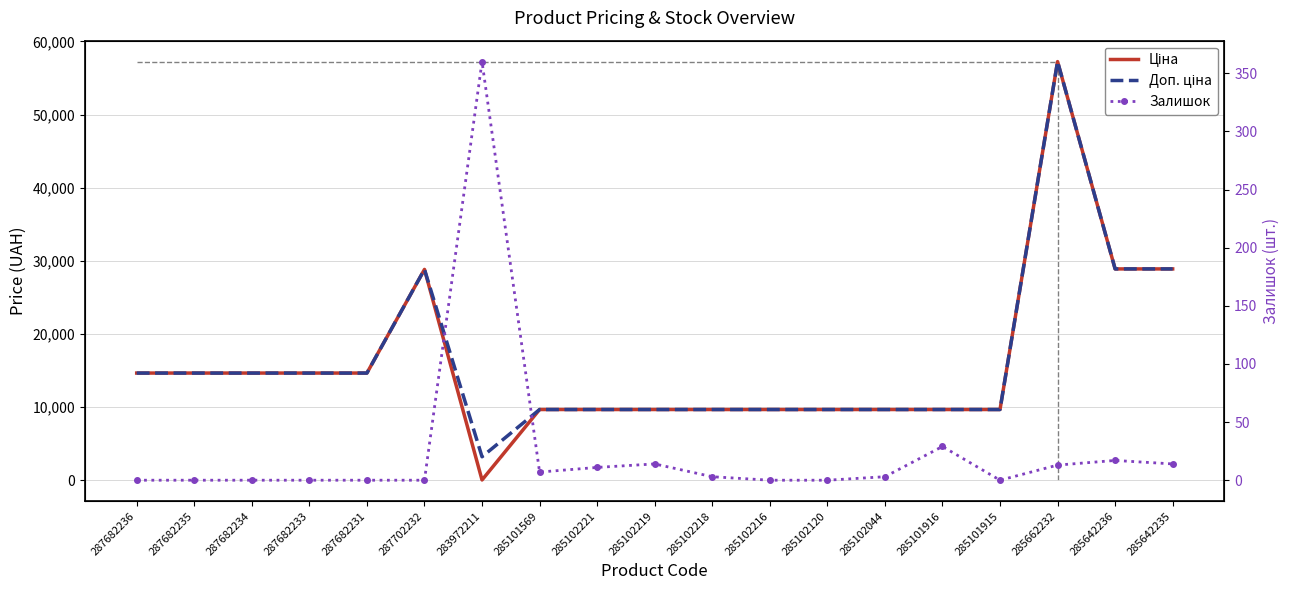

Reading left to right, list all the values displayed in this chart.

Ціна: 14649.6	14649.6	14649.6	14649.6	14649.6	28821.8	32.0	9664.7	9664.7	9664.7	9664.7	9664.7	9664.7	9664.7	9664.7	9664.7	57235.5	28890.3	28890.3
Доп. ціна: 14649.6	14649.6	14649.6	14649.6	14649.6	28821.8	3205.0	9664.7	9664.7	9664.7	9664.7	9664.7	9664.7	9664.7	9664.7	9664.7	57235.5	28890.3	28890.3
Залишок: 0.0	0.0	0.0	0.0	0.0	0.0	360.0	7.0	11.0	14.0	3.0	0.0	0.0	3.0	29.0	0.0	13.0	17.0	14.0